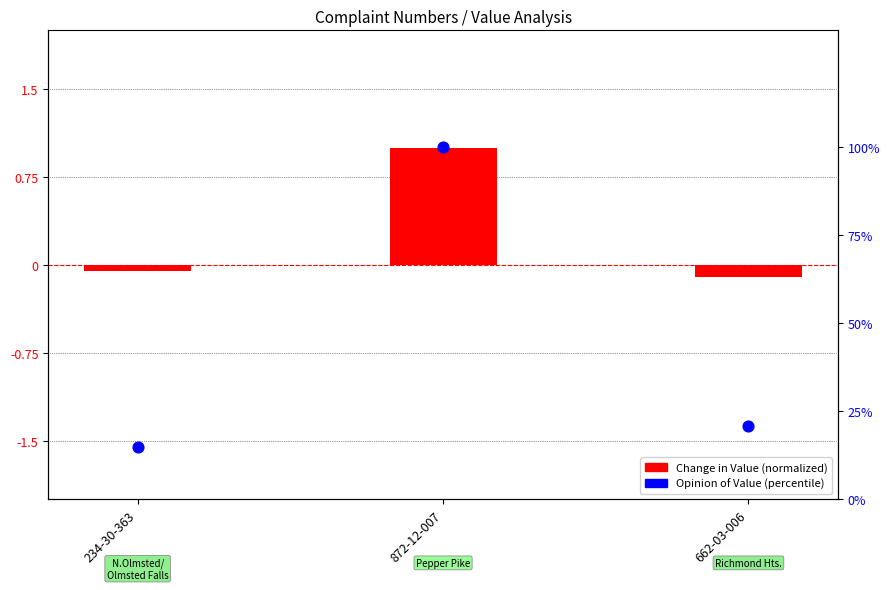

Which series has the largest Y range (max minus min)?

Total Opinion of Value (pct)